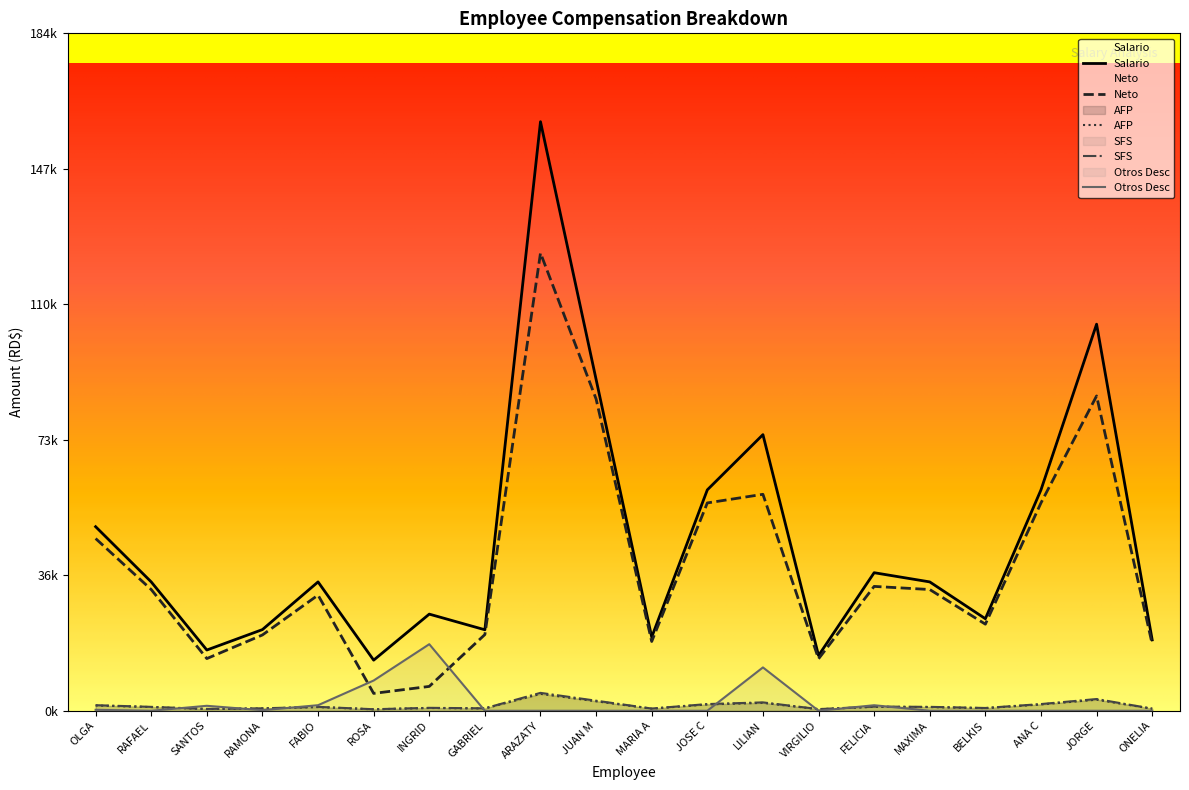

What value does the Otros Desc series have at LILIAN?

11775.0